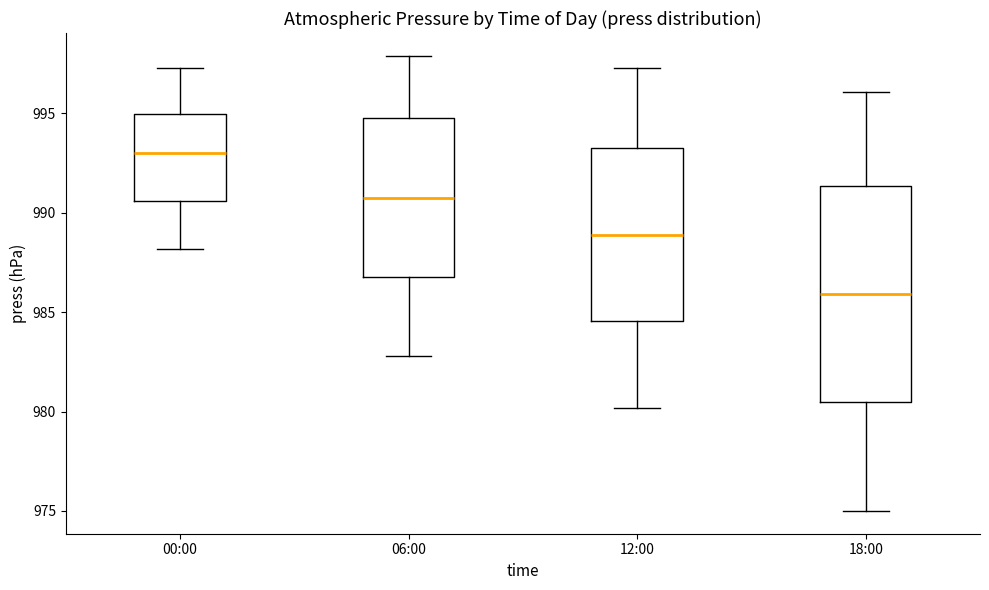

Where does the lower whisker of the box for 12:00 end on the y-axis? The values are not printed on the chart, so give them approximately, as read against the axis.

980.0